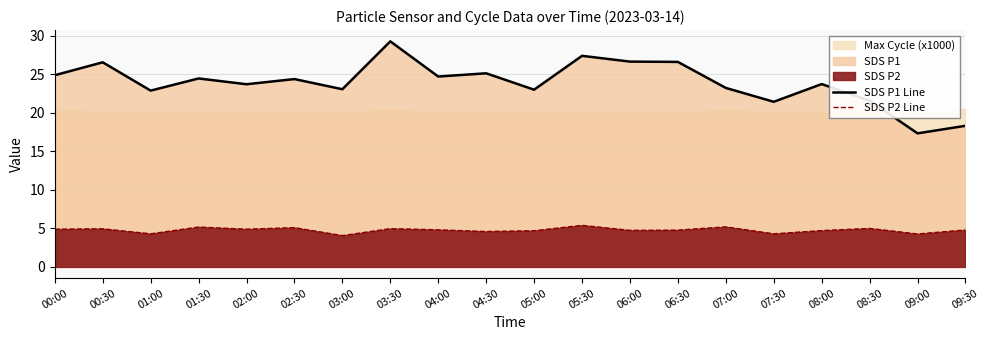

At which label does SDS P1 Line reach its minimum?

09:00